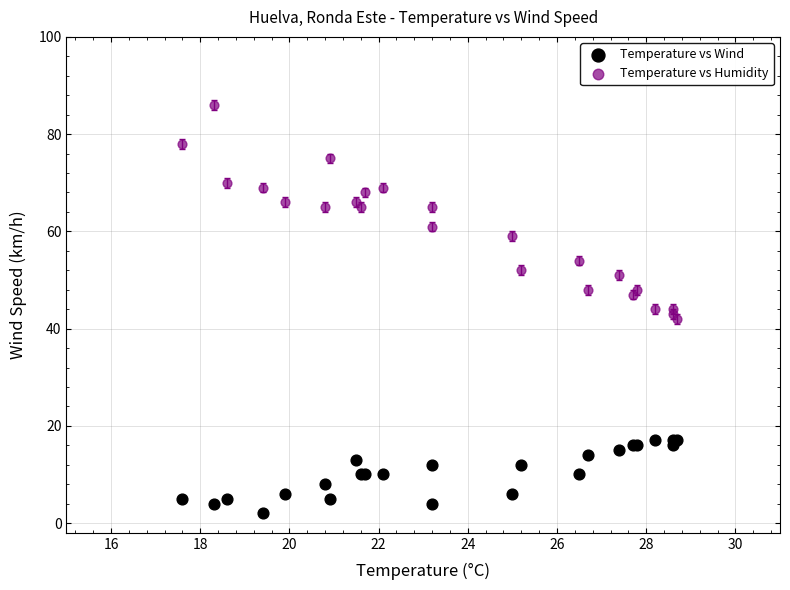

Which series contains the lowest Y value?

Temperature vs Wind